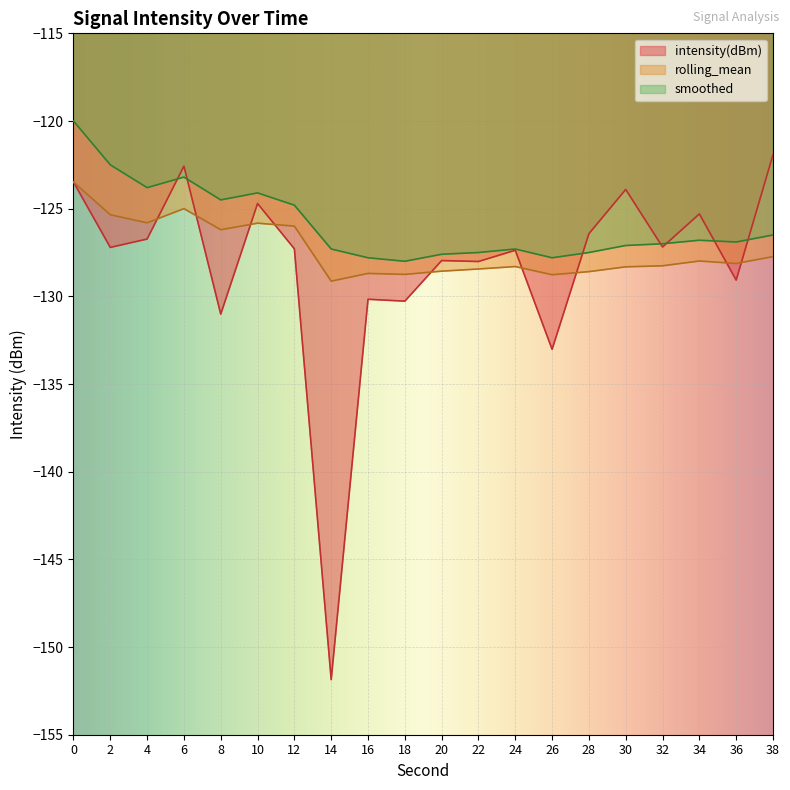

Between 8 and 16, which series saw the biggest shift?

smoothed